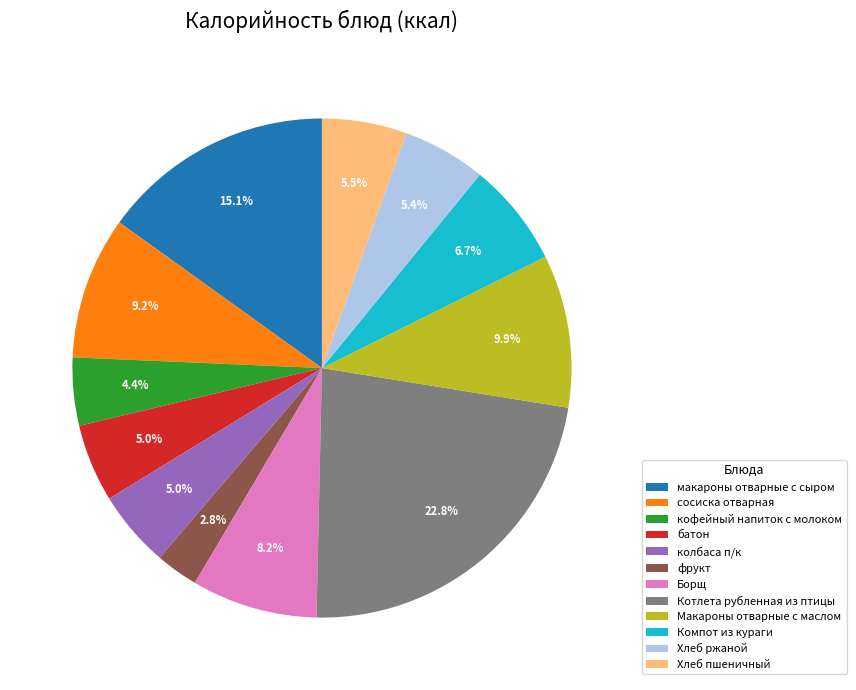

To the nearest percent, what is the difference between the largest and smallest slice percentages?

20%